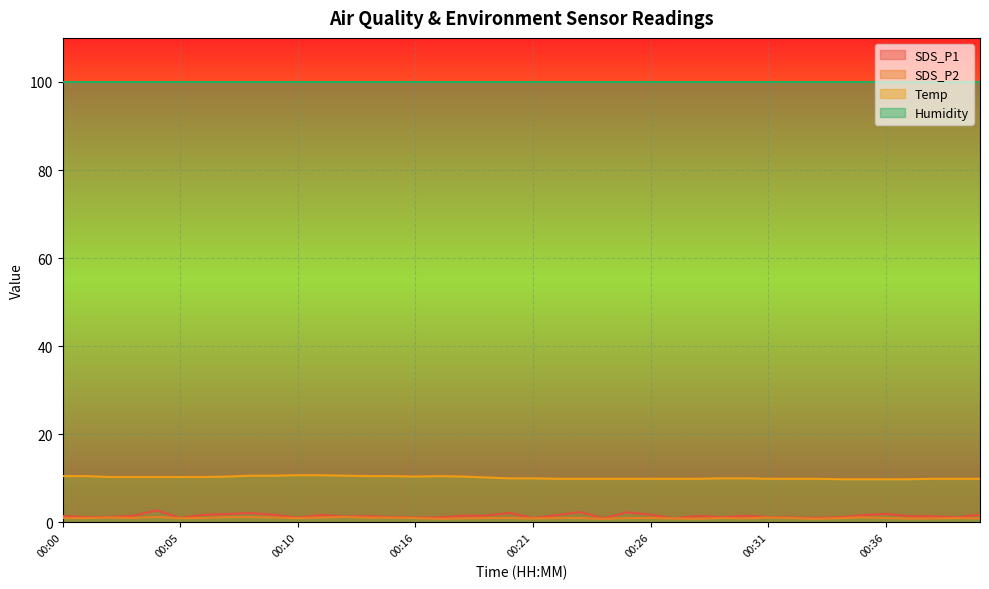

At which category is the sum across all series the highest?

00:04